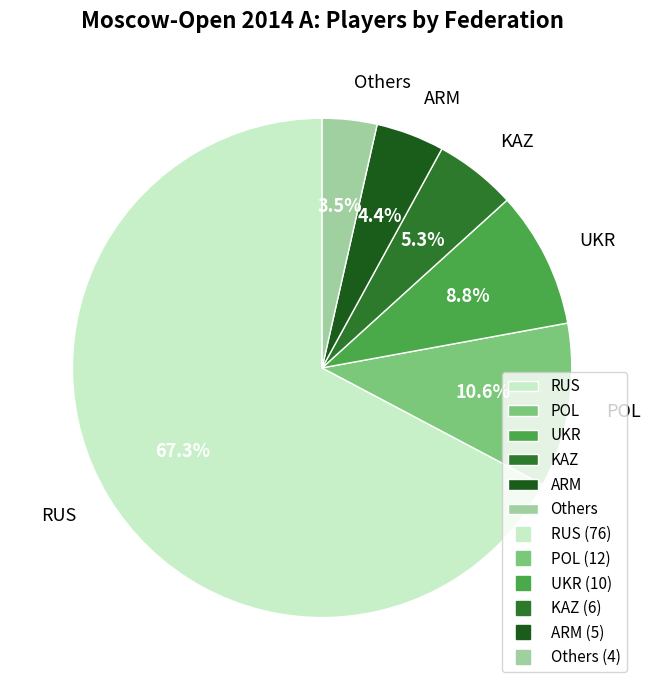

Which has a higher value, KAZ or Others?

KAZ